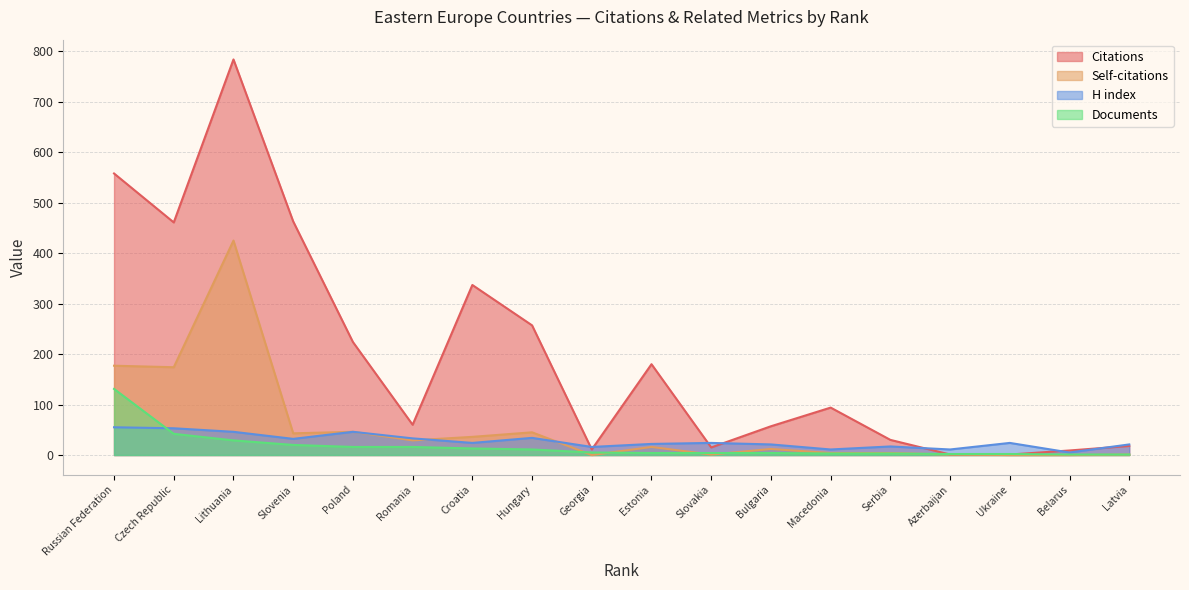

Rank the series at Georgia from lowest to highest value.

Self-citations, Documents, Citations, H index